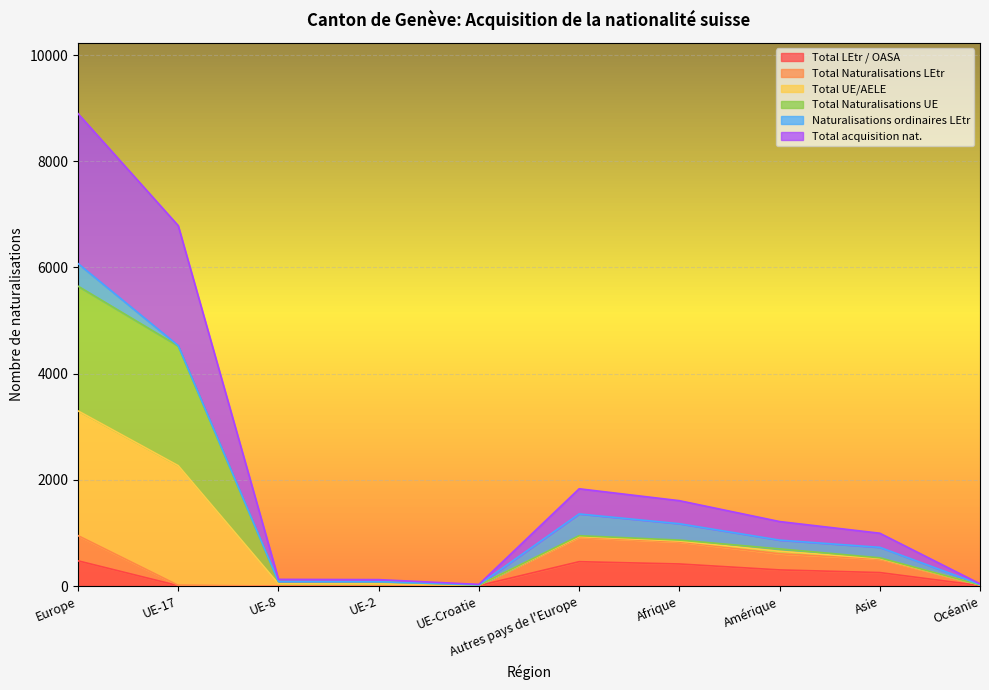

True or false: Total Naturalisations LEtr and Total LEtr / OASA cross at least once.

False